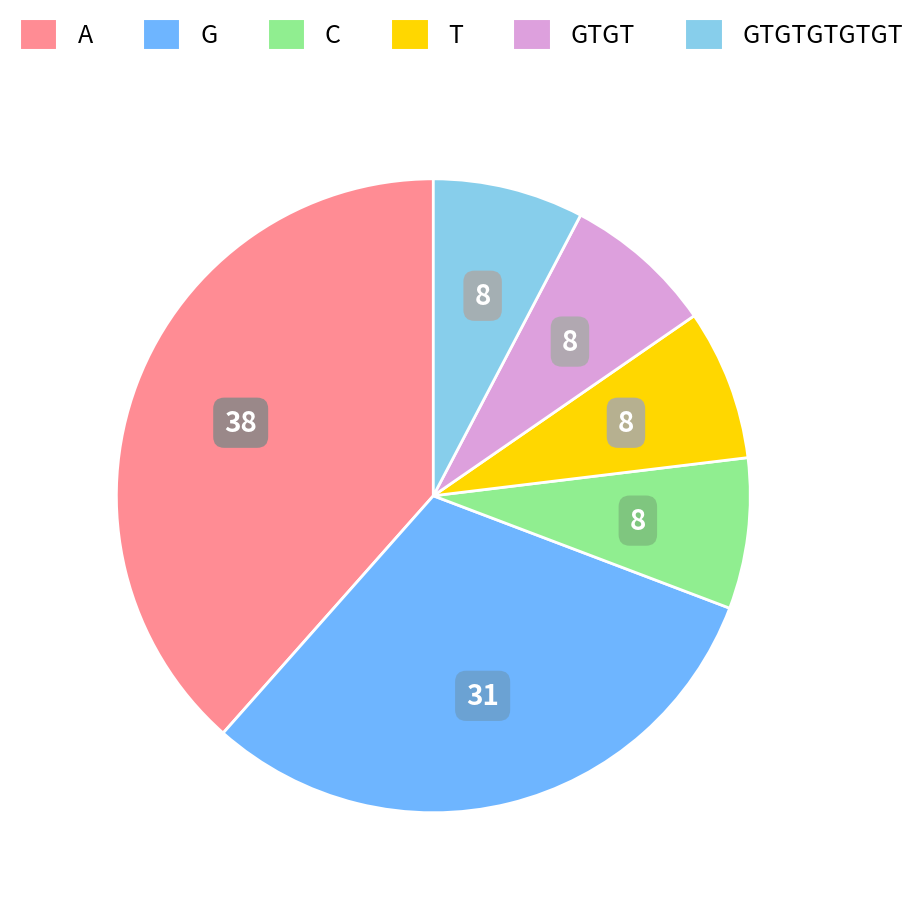

Which slice is the largest?

A